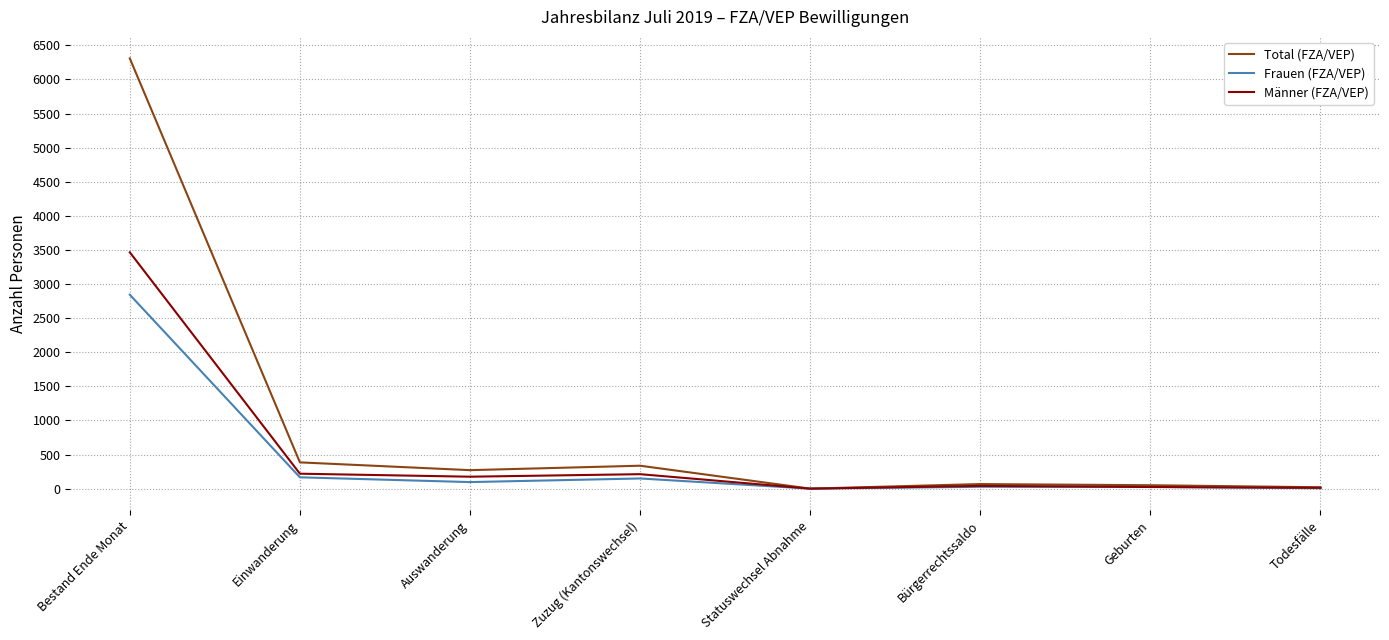

True or false: Total (FZA/VEP) has a value of 0 at Statuswechsel Abnahme.

True